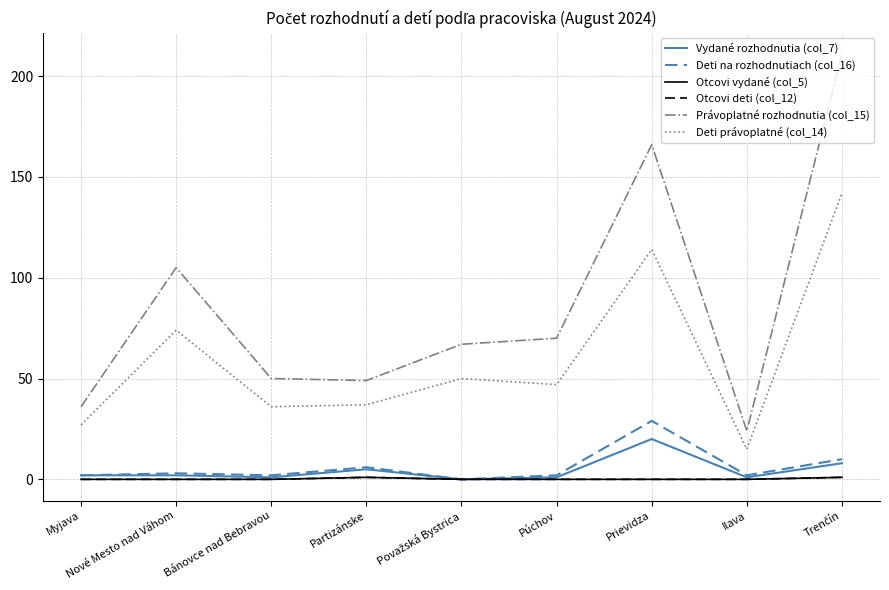

Between Nové Mesto nad Váhom and Trenčín, which series saw the biggest shift?

Právoplatné rozhodnutia (col_15)